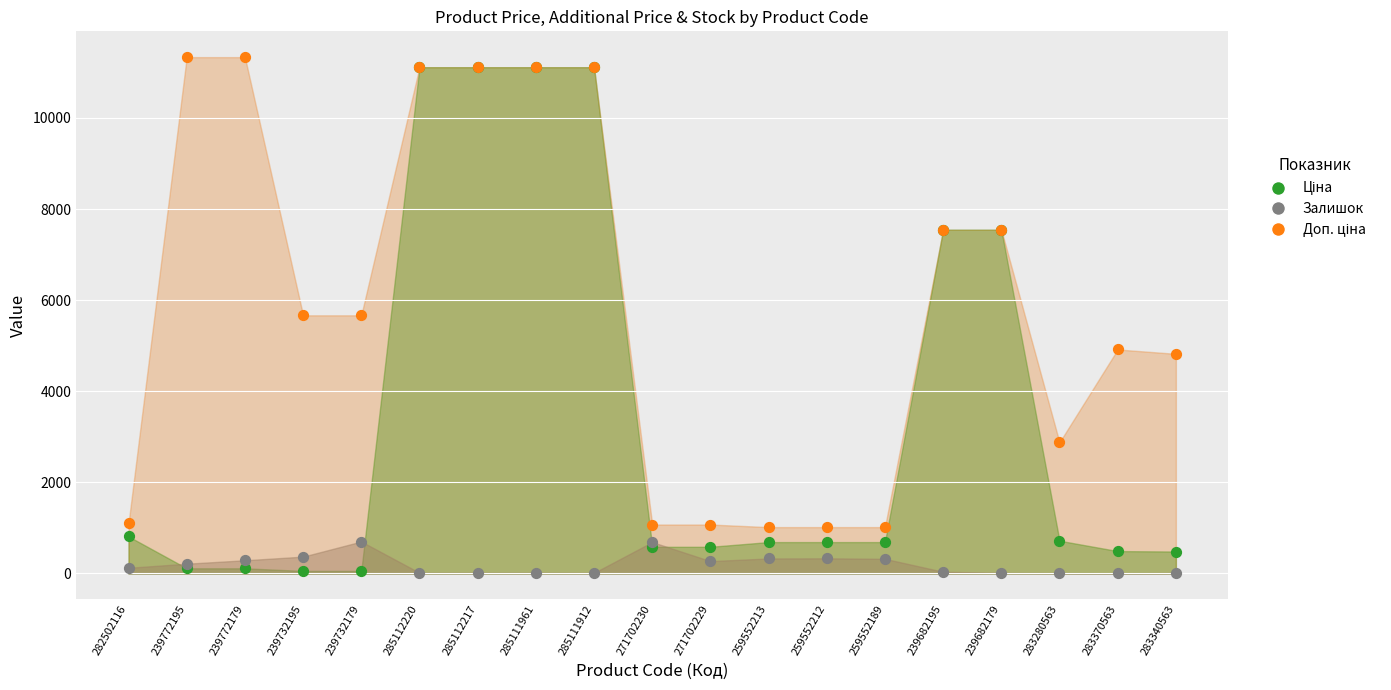

At how many categories does at least one series exceed 383?

19